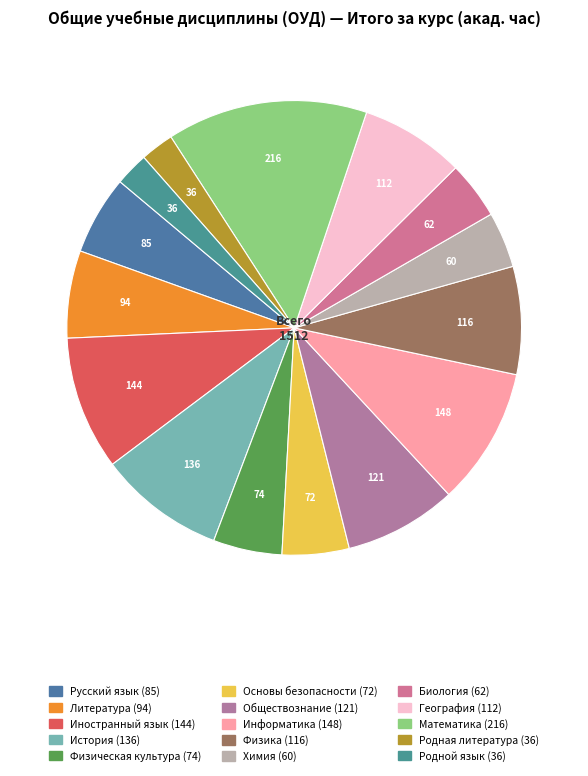

Do Биология and Литература together represent more than half of the pie?

No